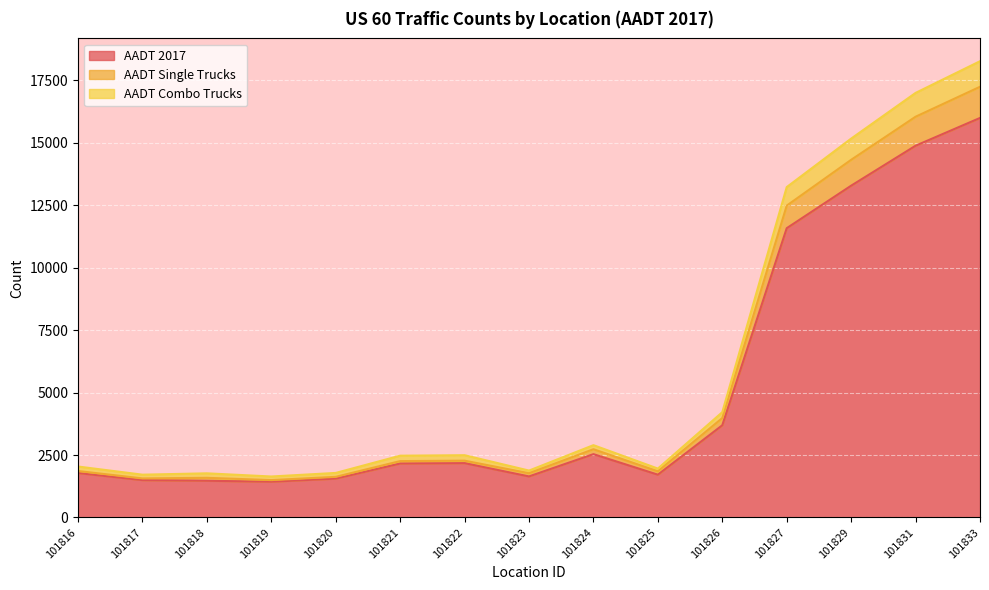

True or false: AADT Combo Trucks has more than 0 interior local peaks.

True